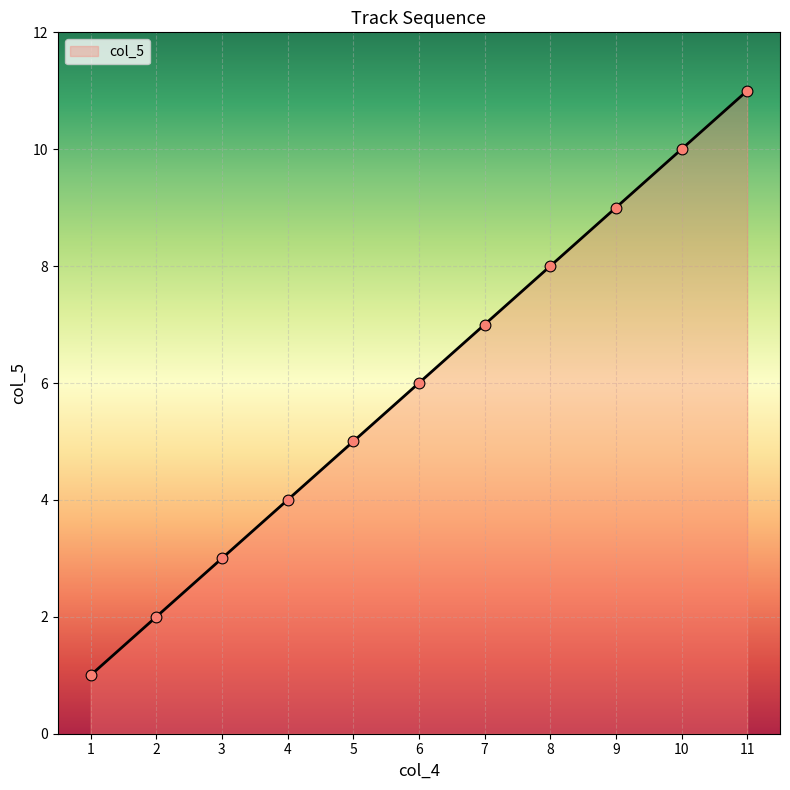

What is the change in value from 8 to 11?

+3